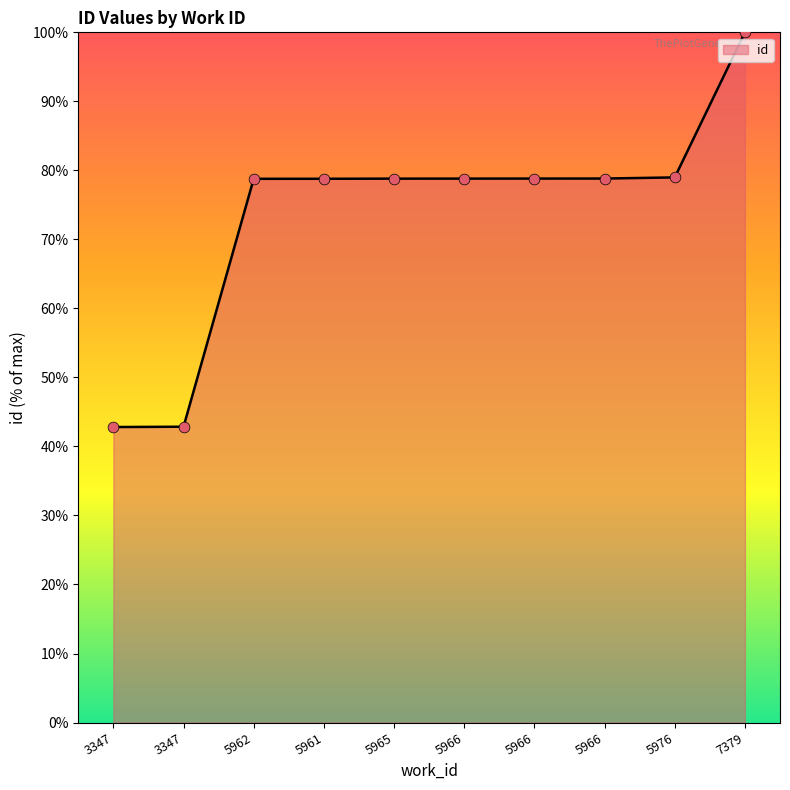

How many lines are shown in the chart?

1